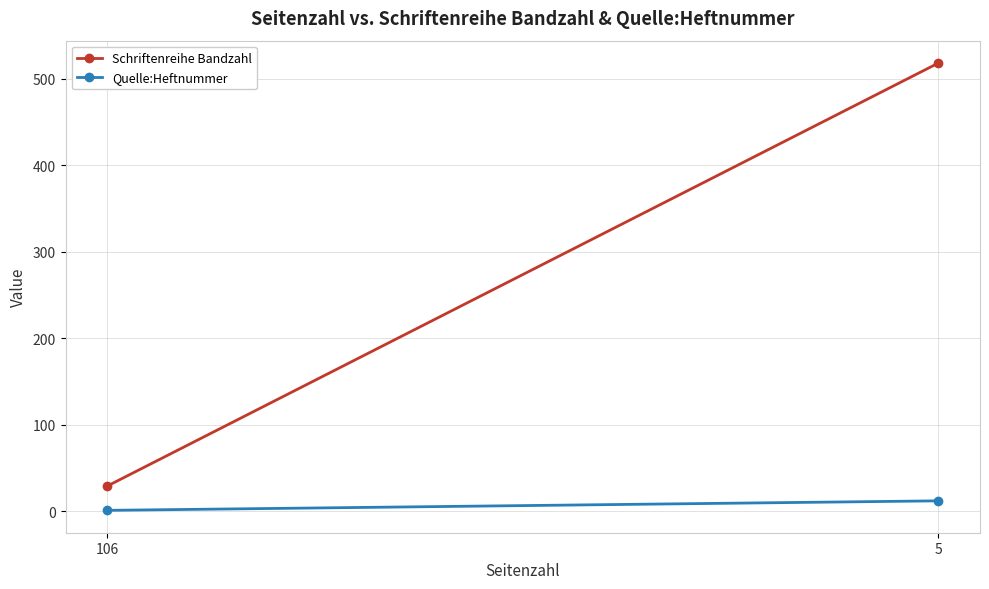

What is the value of the Quelle:Heftnummer point at the 1st from the left?

1